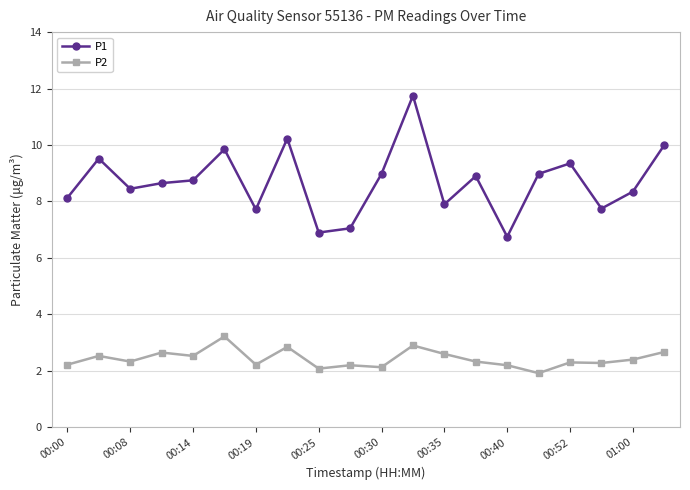

True or false: P1 has more than 1 points higher than both neighbors.

True